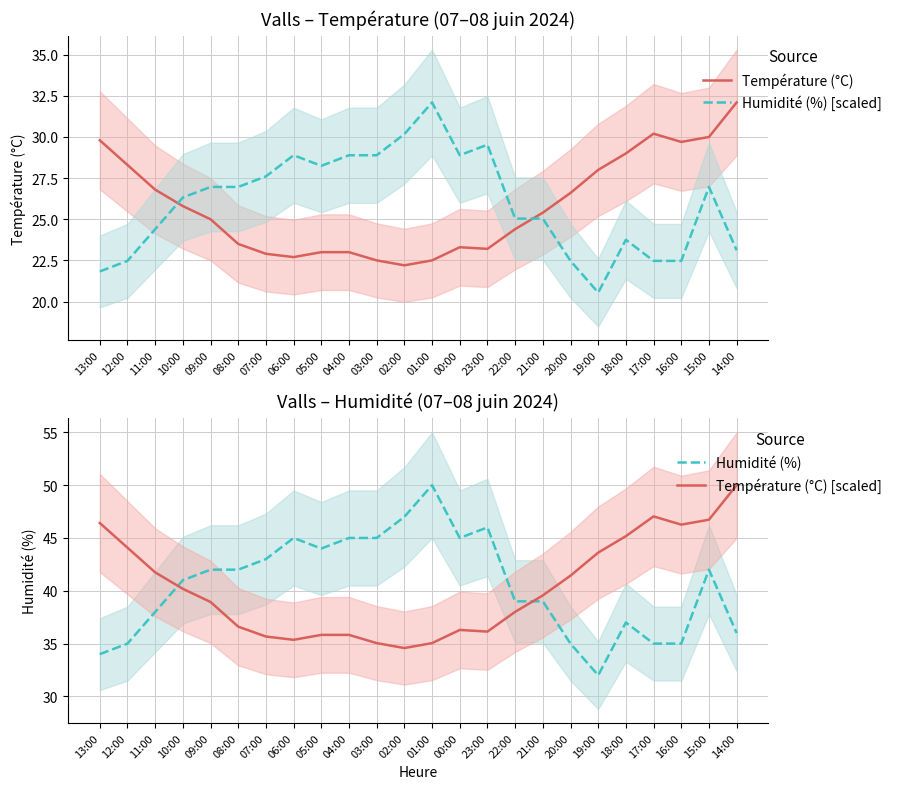

What position from the right is 11:00?

22